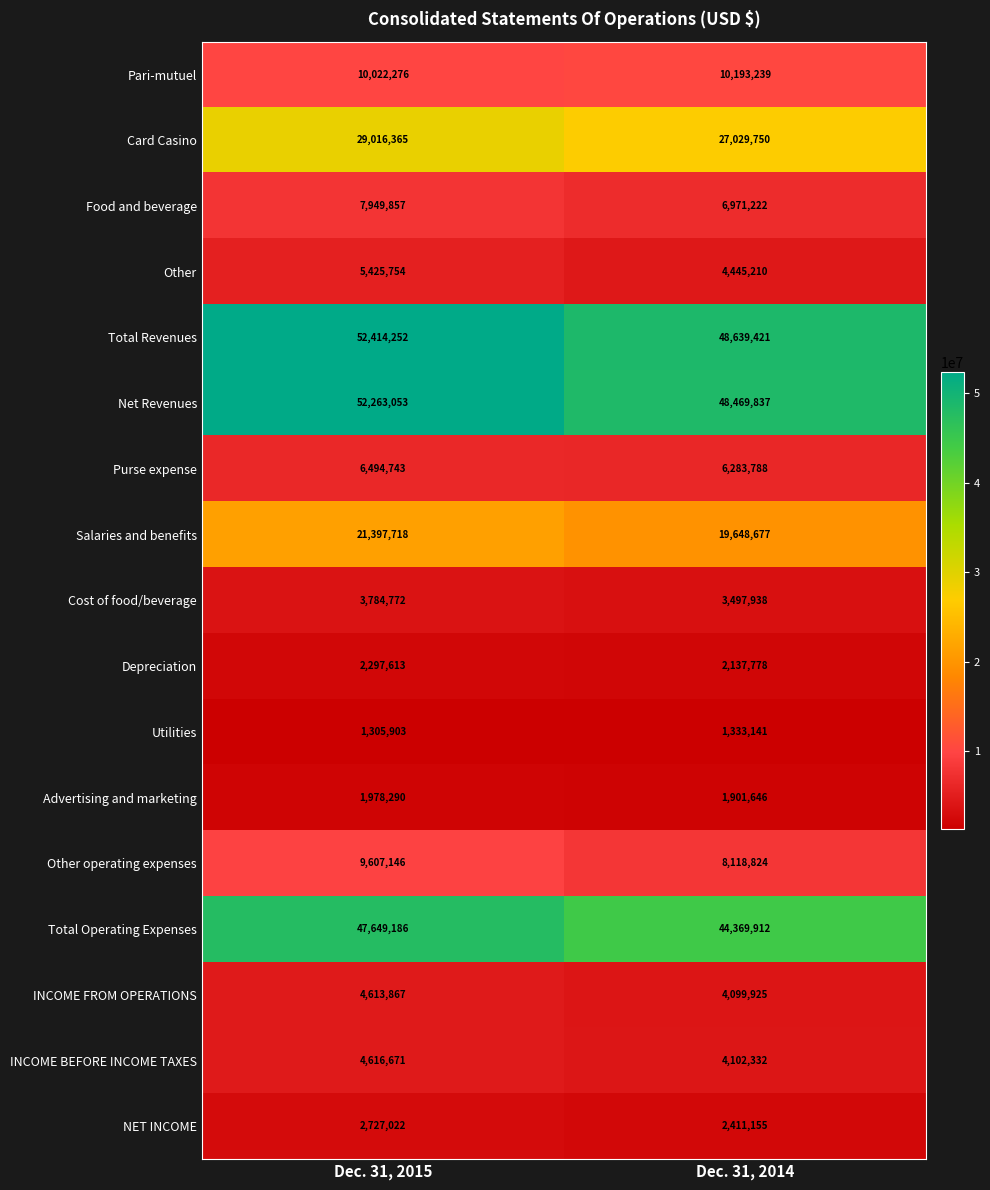

At which category does the chart reach its minimum across all series?

Dec. 31, 2015